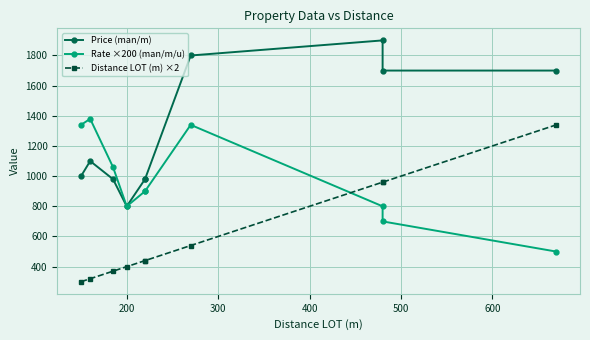

How many data points in Rate ×200 (man/m/u) are less than 900?

4